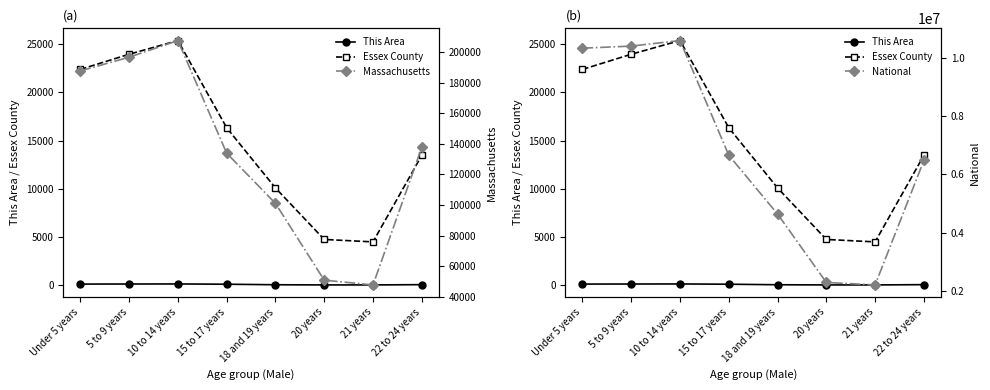

What are all the series names shown in the legend?

This Area, Essex County, Massachusetts, National